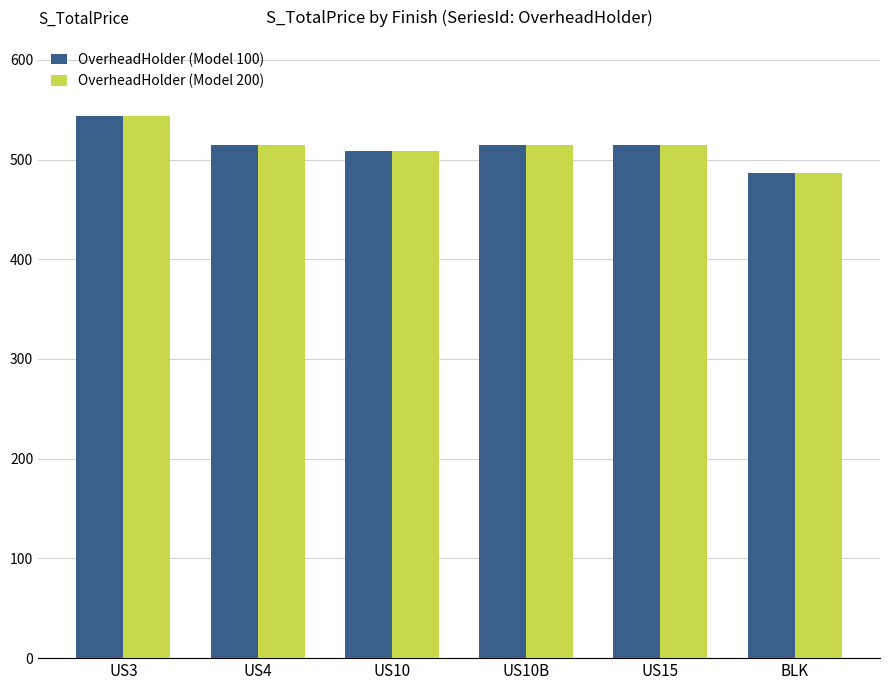

What is the minimum value for OverheadHolder (Model 100)?

487